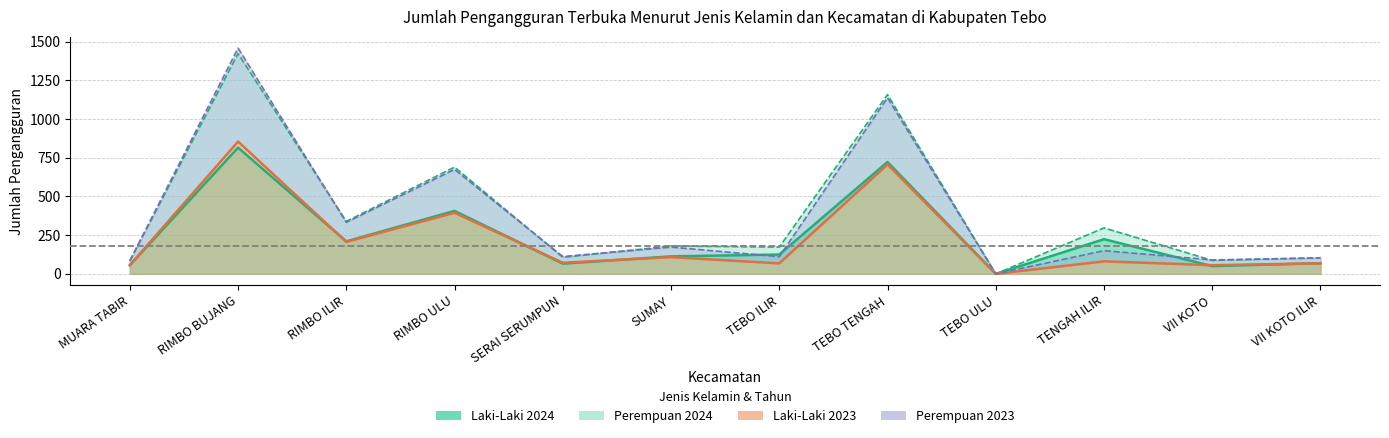

In Perempuan 2023, how many points are lower than both neighbors (excluding endpoints)?

5